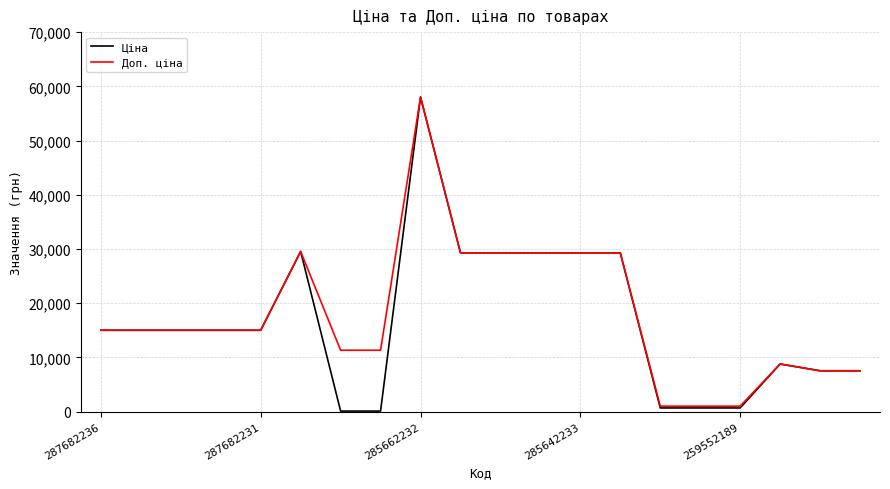

Which series has the widest spread of values?

Ціна